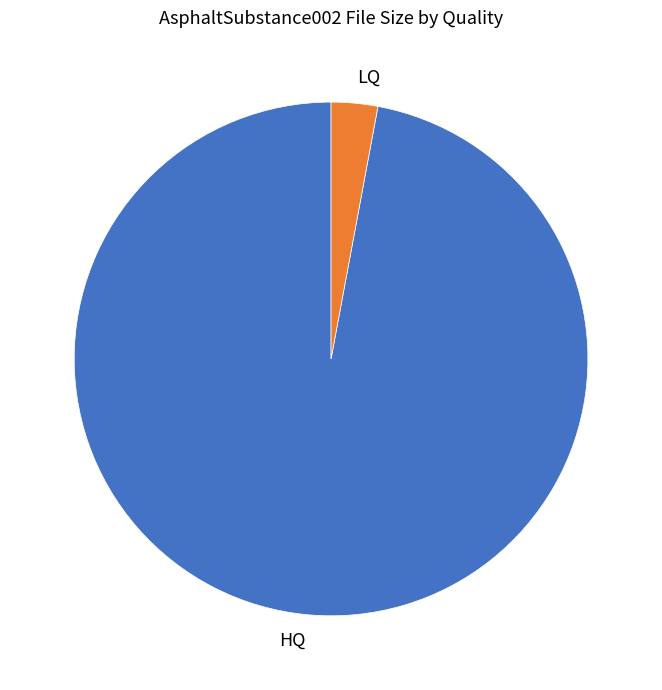

The LQ slice represents 3% of the pie. True or false?

True